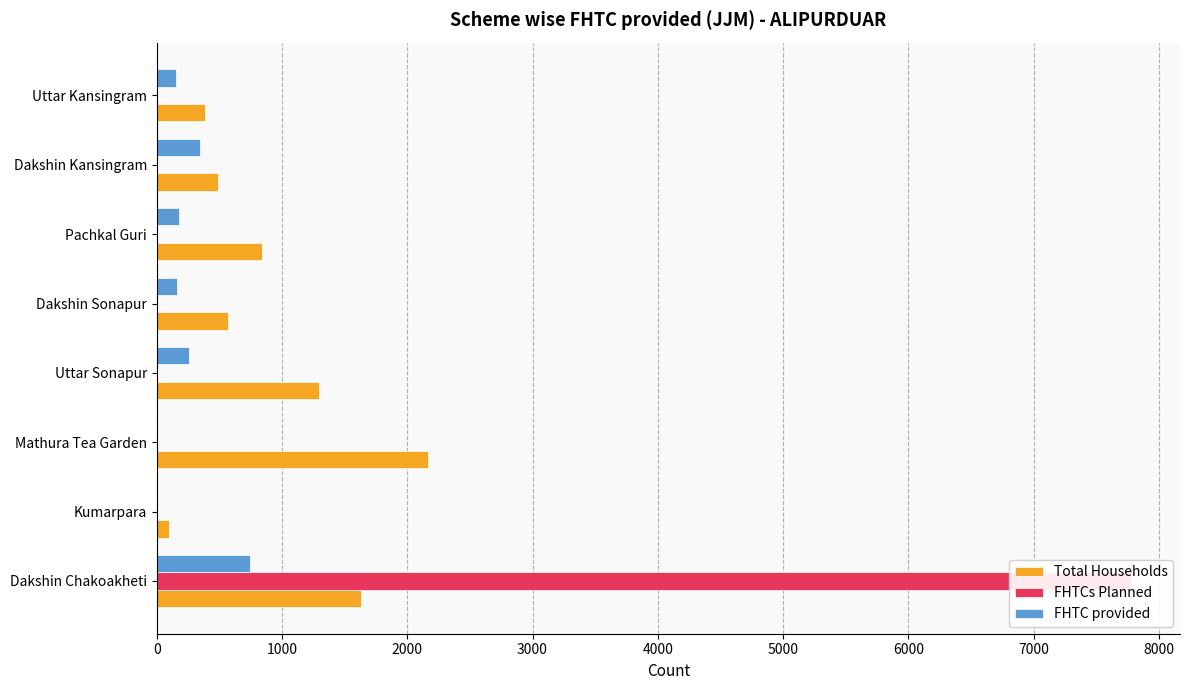

How many bars are there in total?

24